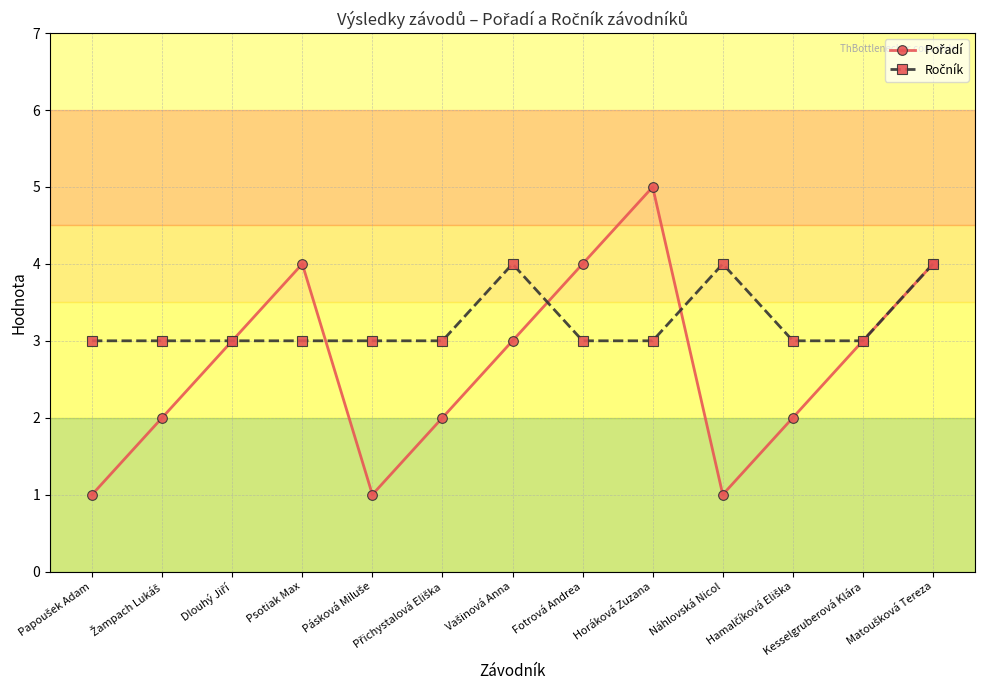

What is the maximum value shown in the chart?

5